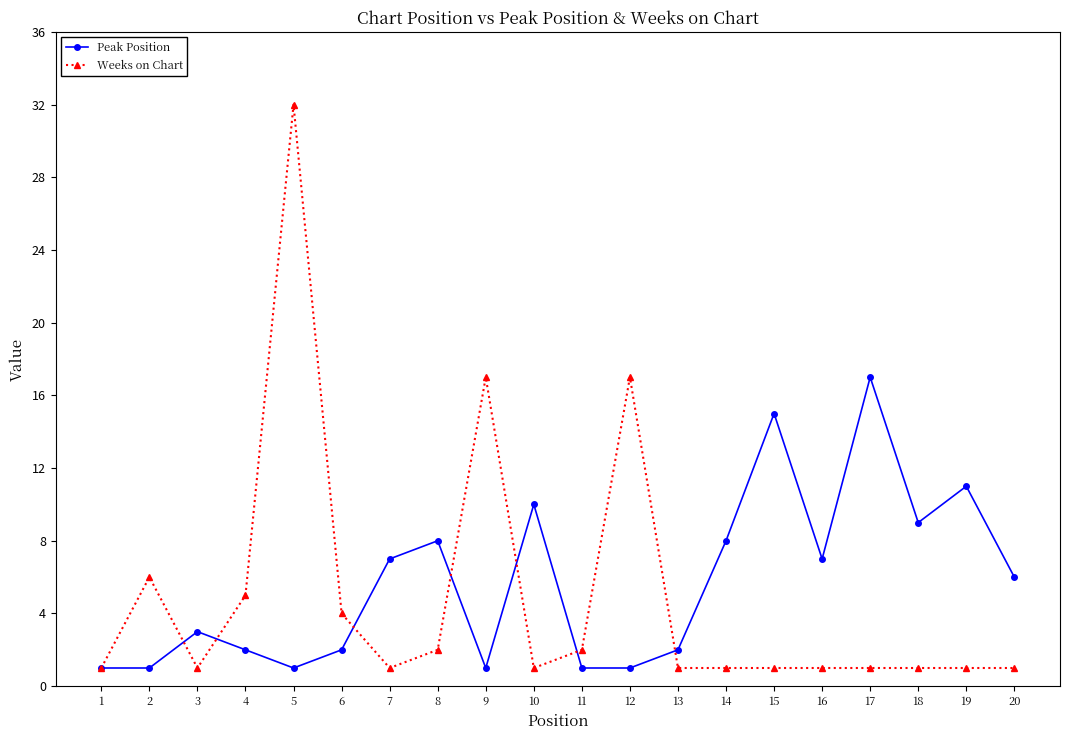

True or false: Weeks on Chart and Peak Position intersect in this chart.

True